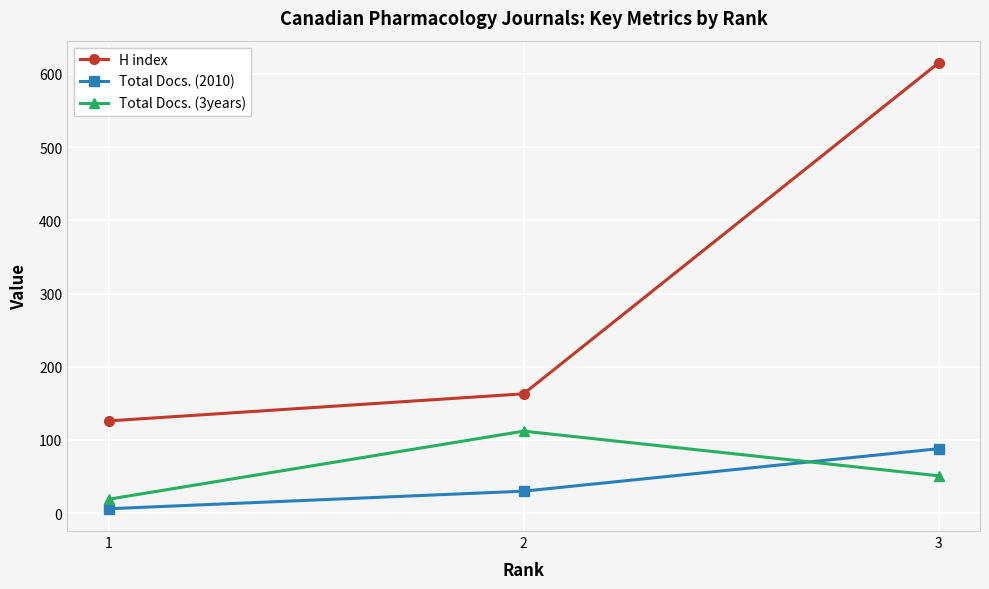

What is the spread (max minus min) of values at 3?

564